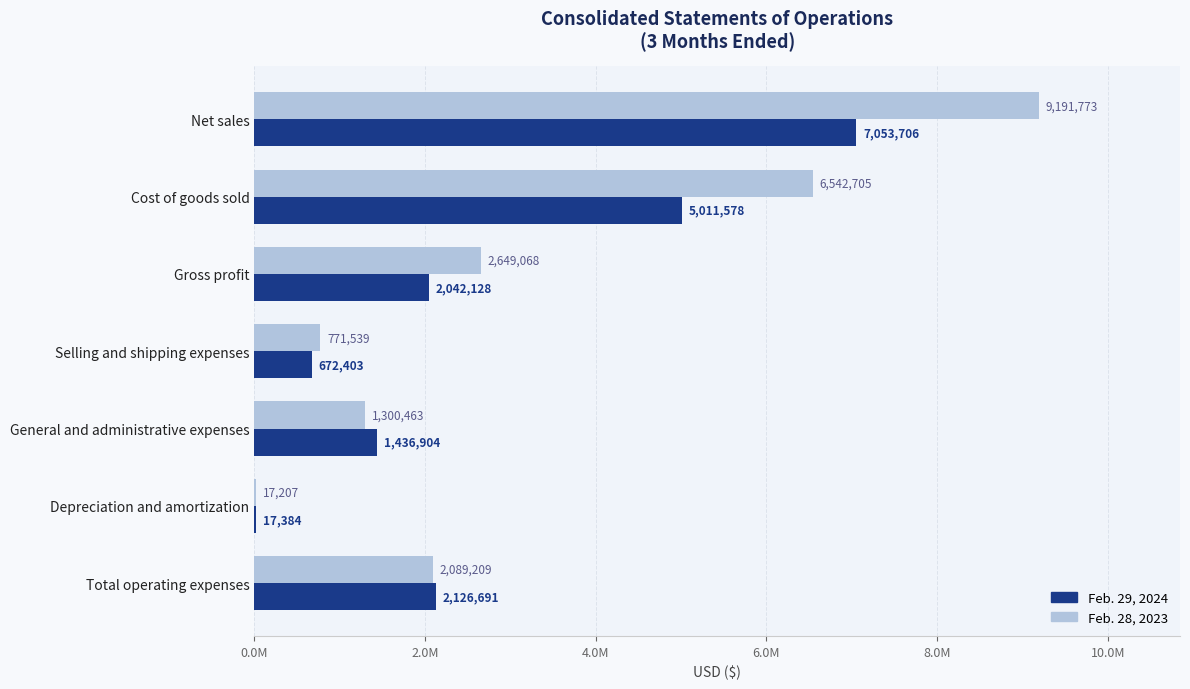

What are all the series names shown in the legend?

Feb. 29, 2024, Feb. 28, 2023